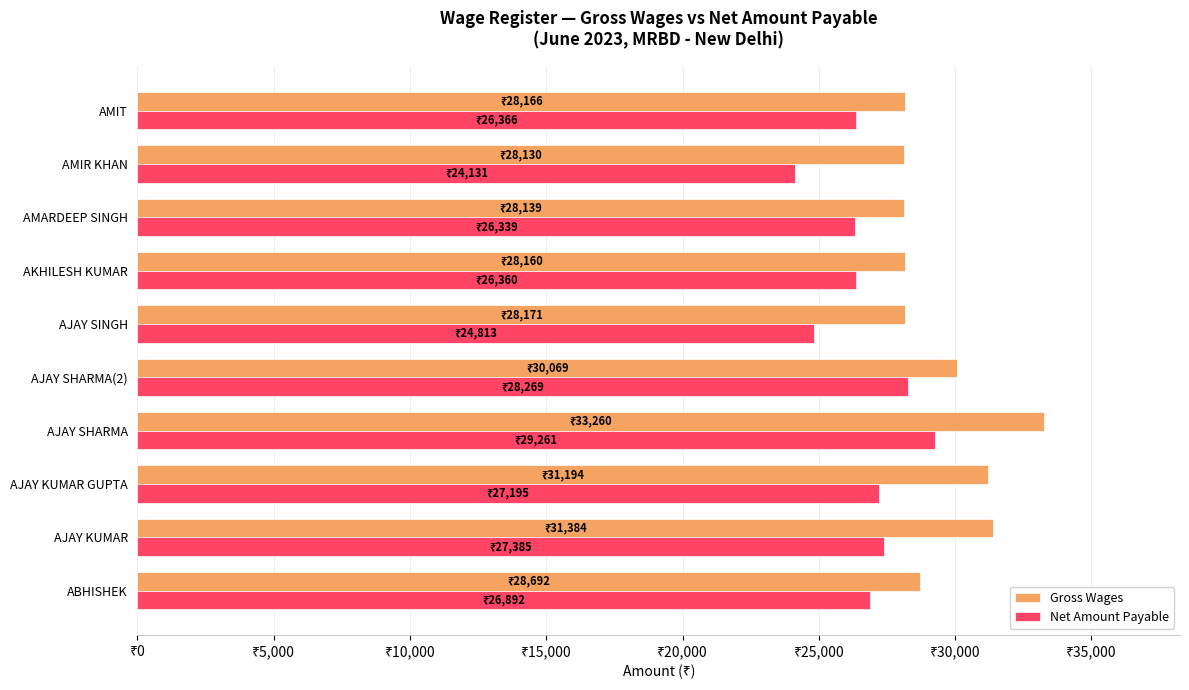

What are all the series names shown in the legend?

Gross Wages, Net Amount Payable